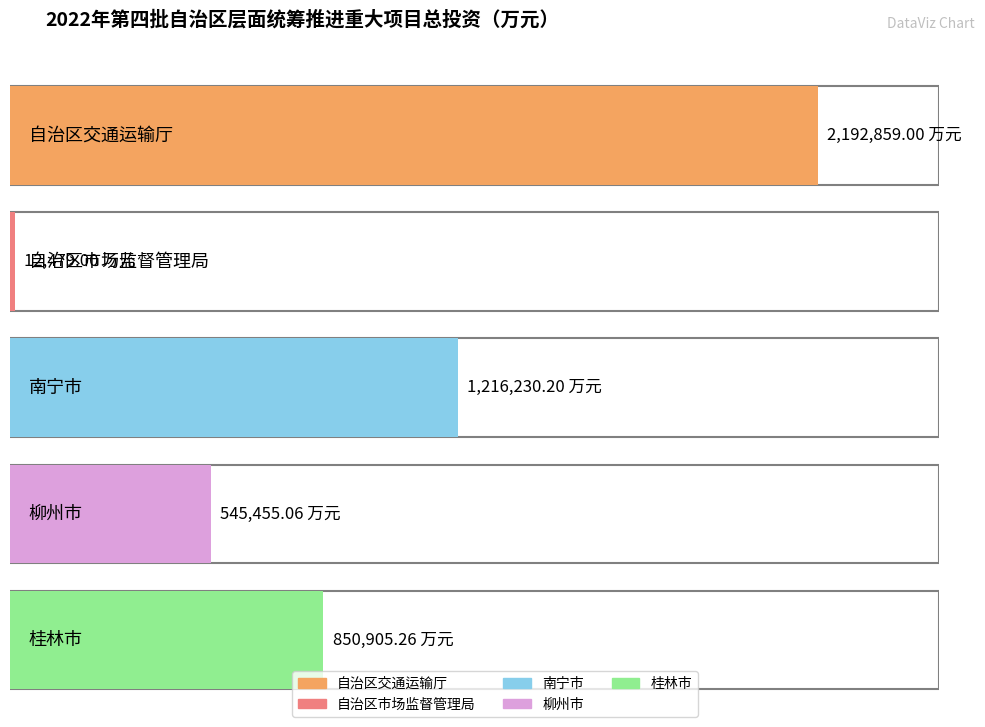

True or false: the data shows 3352415.9 at 自治区交通运输厅.

False